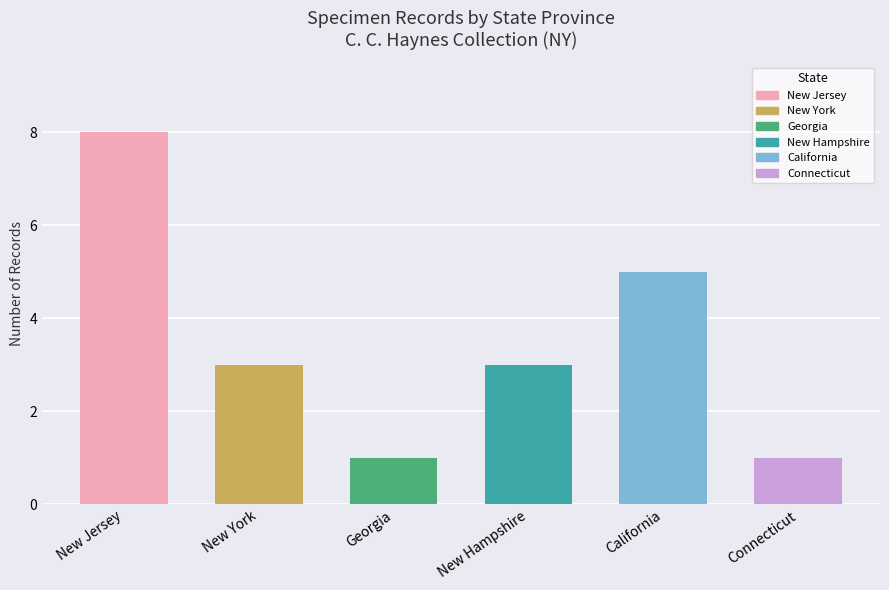

Count the values in the range 1 to 5.

5